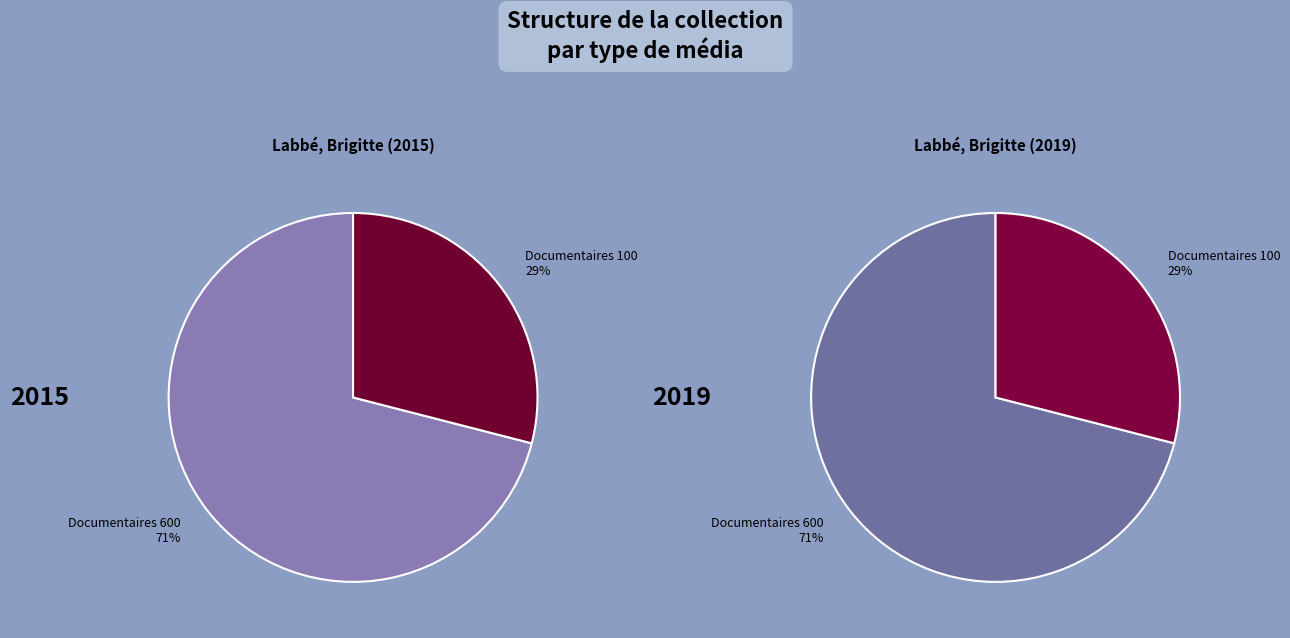

Count the number of slices in the pie.

2